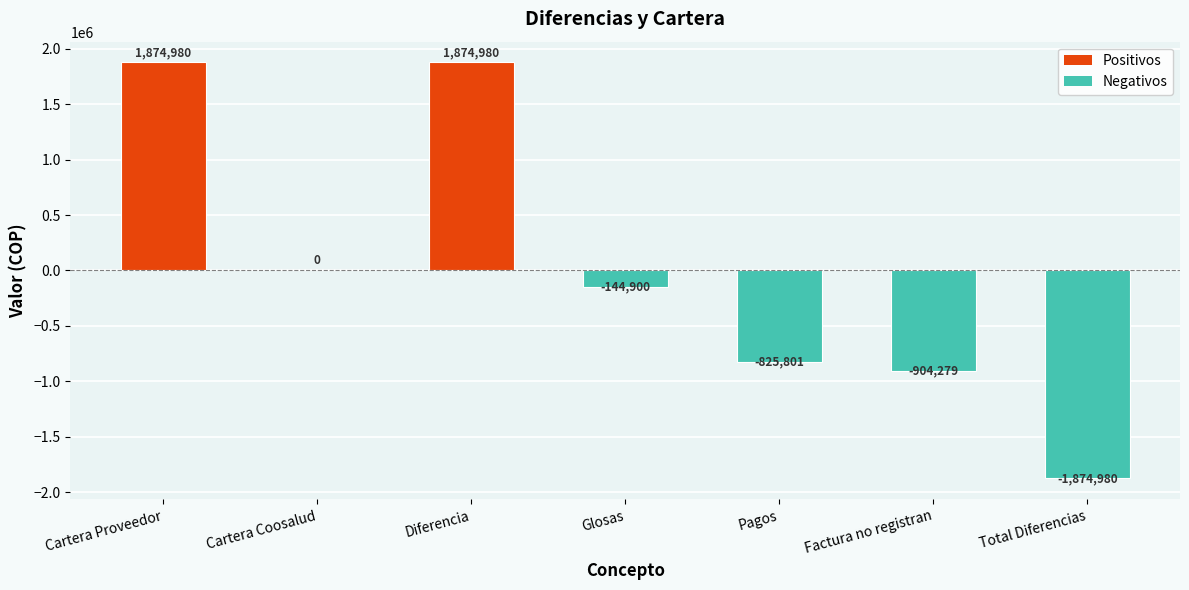

What is the change in value from Glosas to Pagos?

-680901